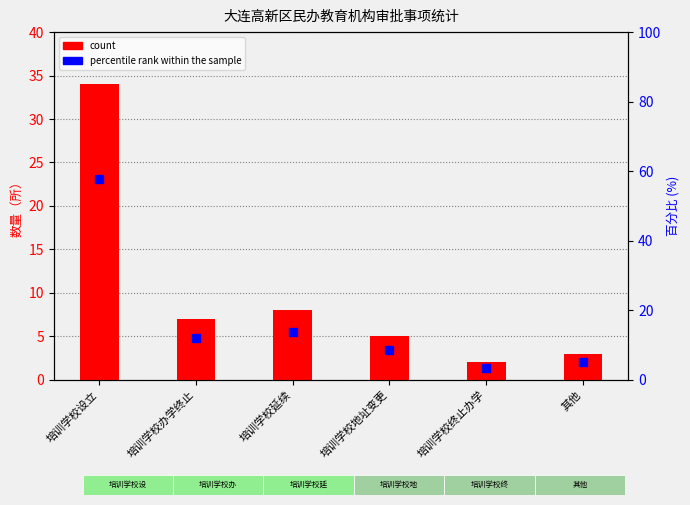

At how many categories does at least one series exceed 37?

1